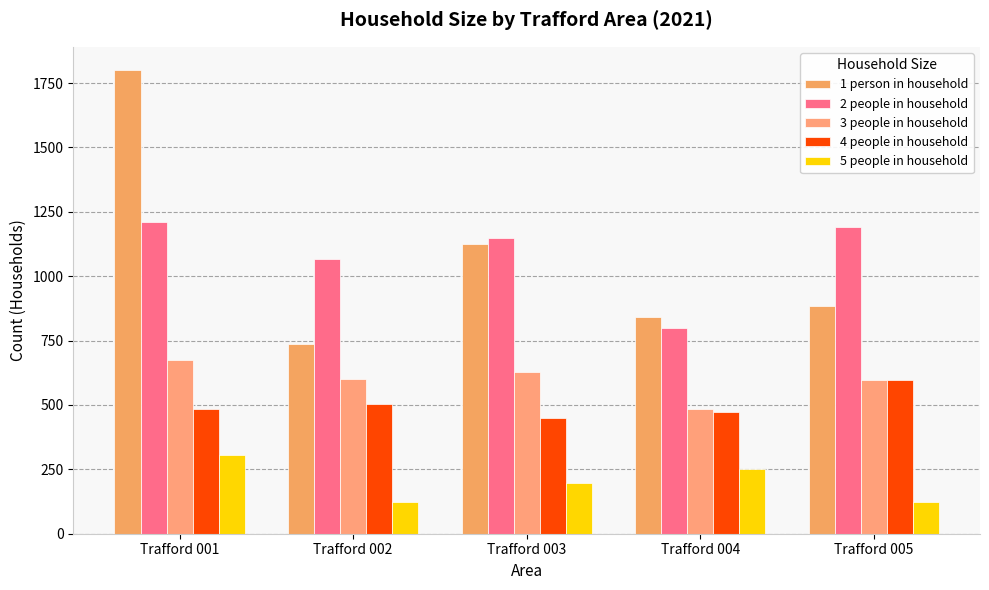

Rank the series by their maximum value, from lowest to highest.

5 people in household, 4 people in household, 3 people in household, 2 people in household, 1 person in household